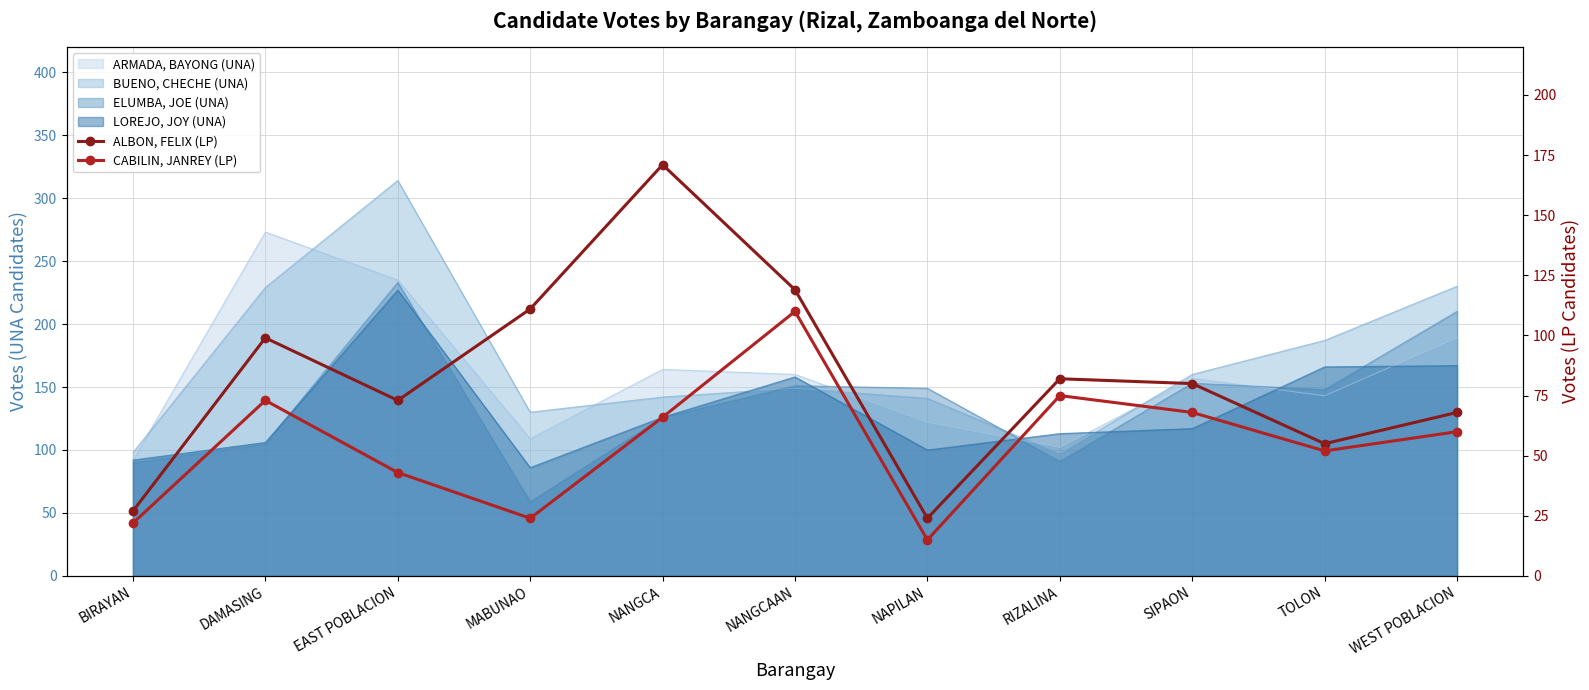

The CABILIN, JANREY (LP) series shows 110 at NANGCAAN. True or false?

True